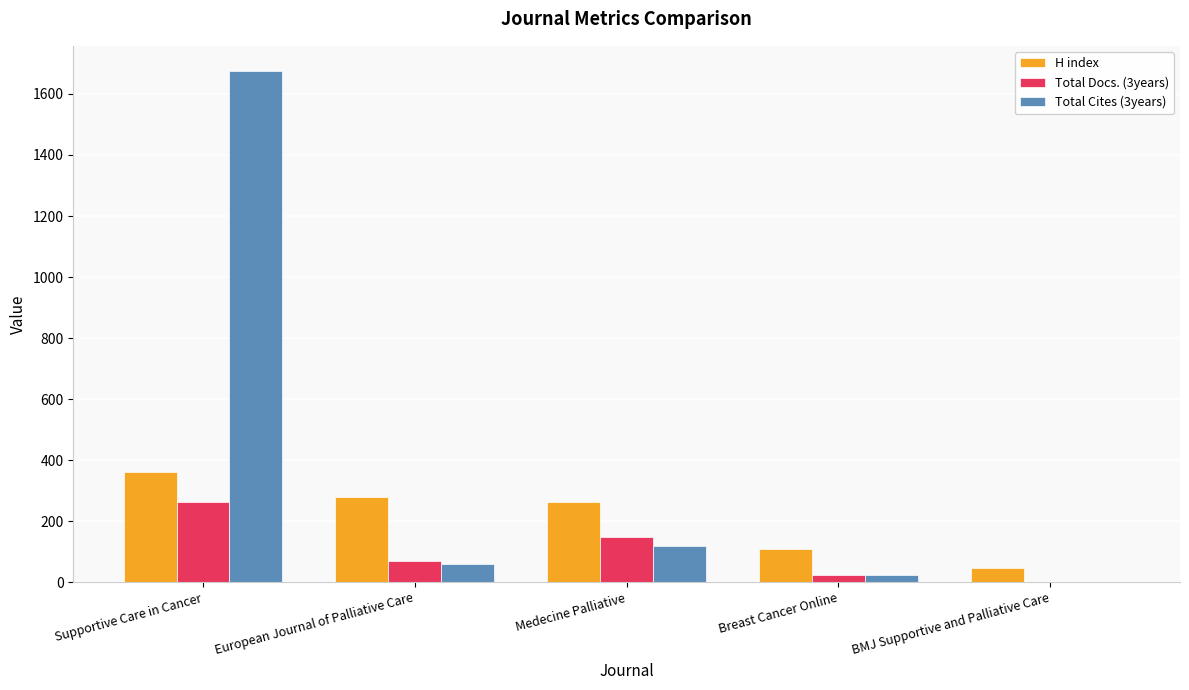

Which series has the largest total across all categories?

Total Cites (3years)